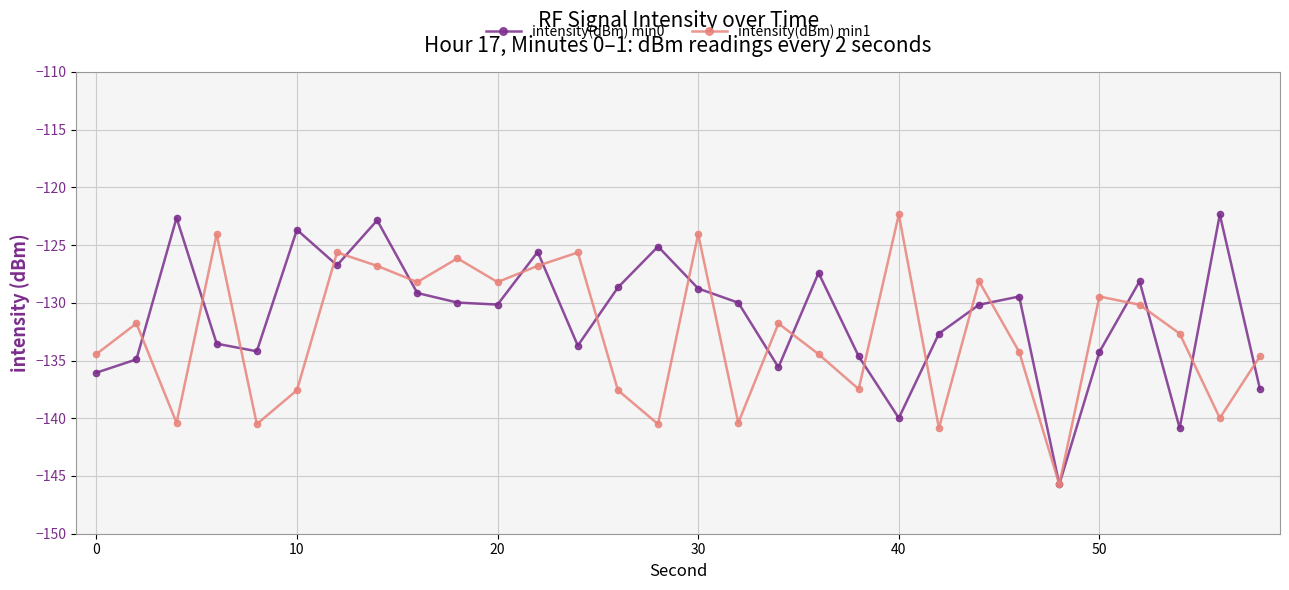

What is the minimum value shown in the chart?

-145.7